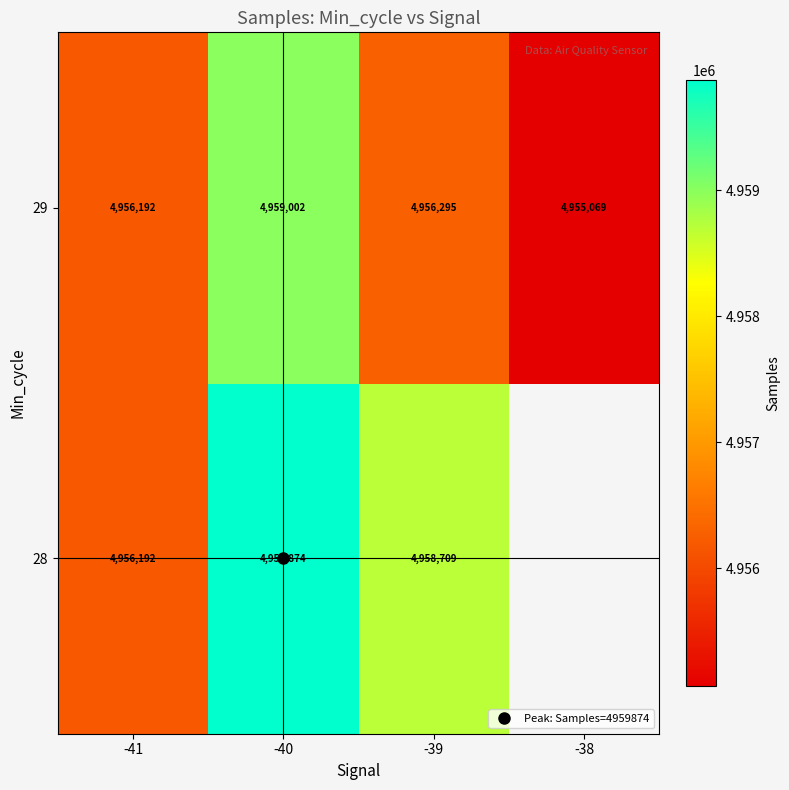

List the series in order of their peak value, lowest first.

29, 28